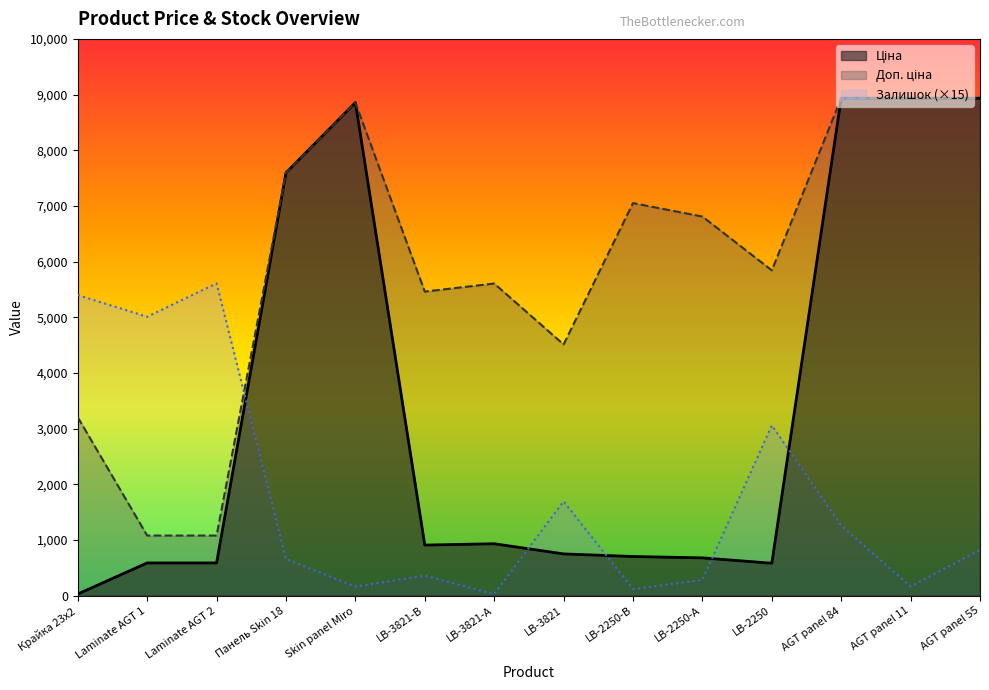

Where does the Залишок series first go above 825?

Крайка 23x2